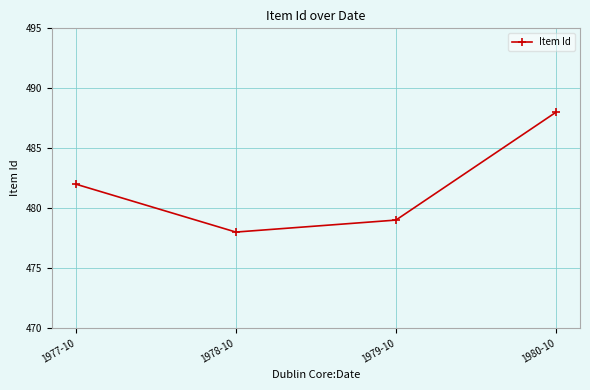

What is the change in value from 1977-10 to 1978-10?

-4